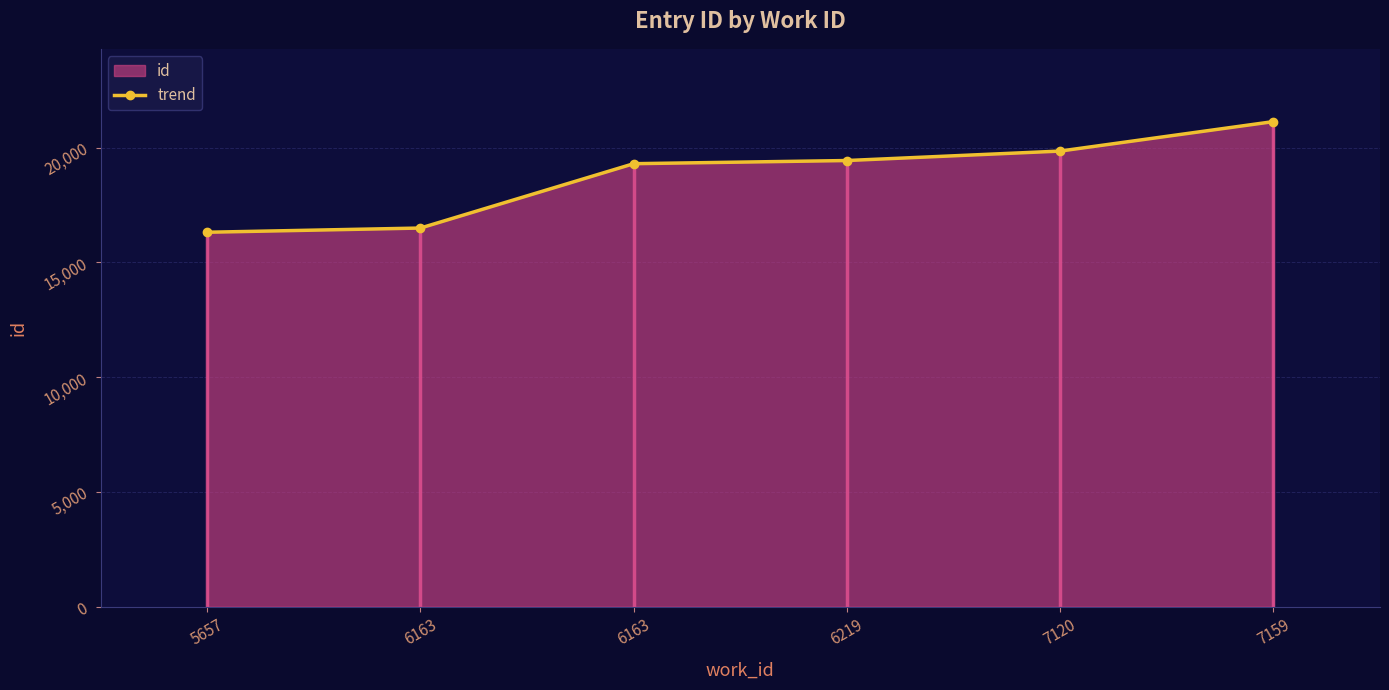

What is the ratio of the value at 7159 to the value at 6163?

1.1